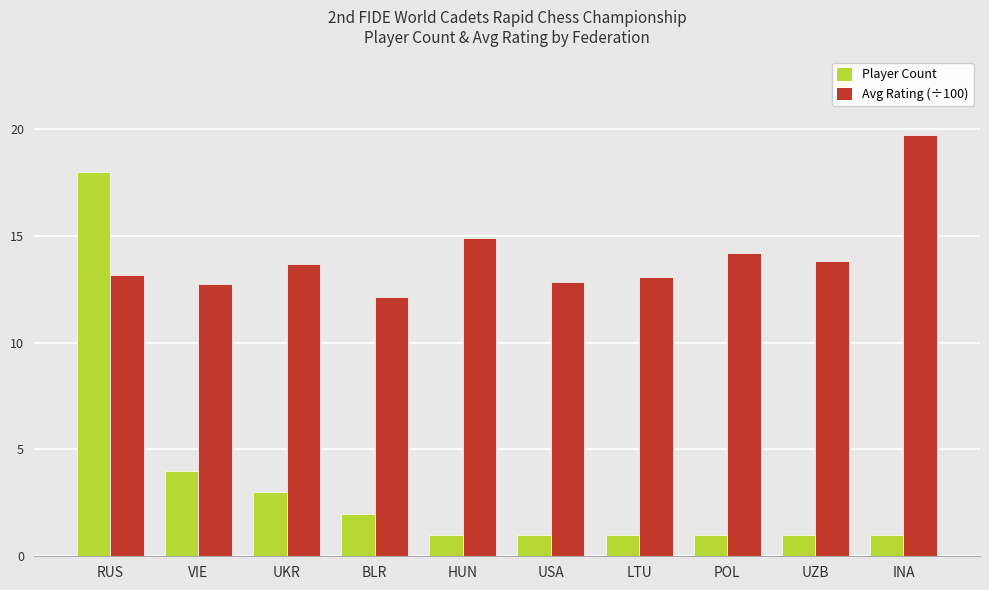

At which label is Player Count closest to 9?

VIE